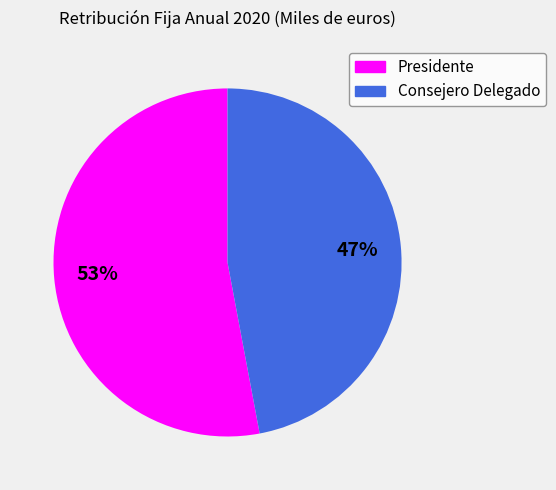

To the nearest percent, what portion does Consejero Delegado represent?

47%